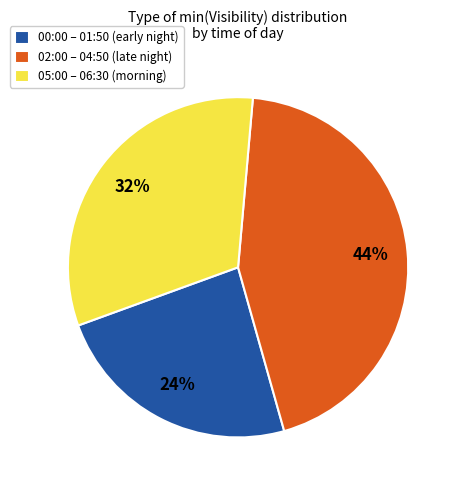

To the nearest percent, what percentage of the pie is 00:00 – 01:50 (early night)?

24%